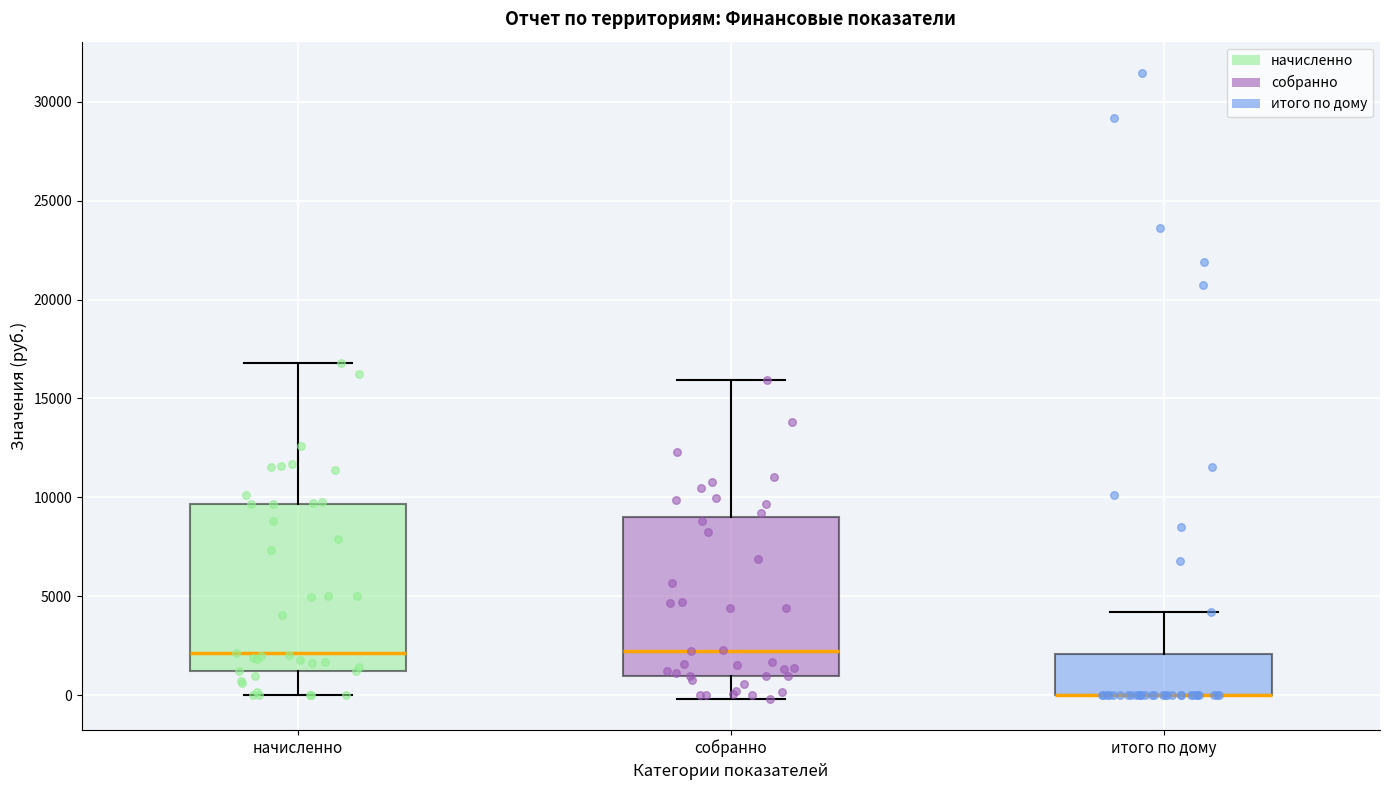

Where does the median line of the box for начисленно sit on the y-axis? The values are not printed on the chart, so give them approximately, as read against the axis.

2000